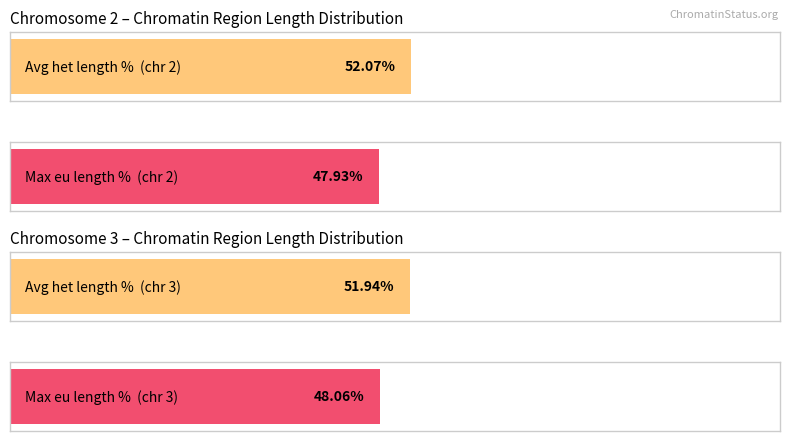

Count the number of data series in this chart.

2